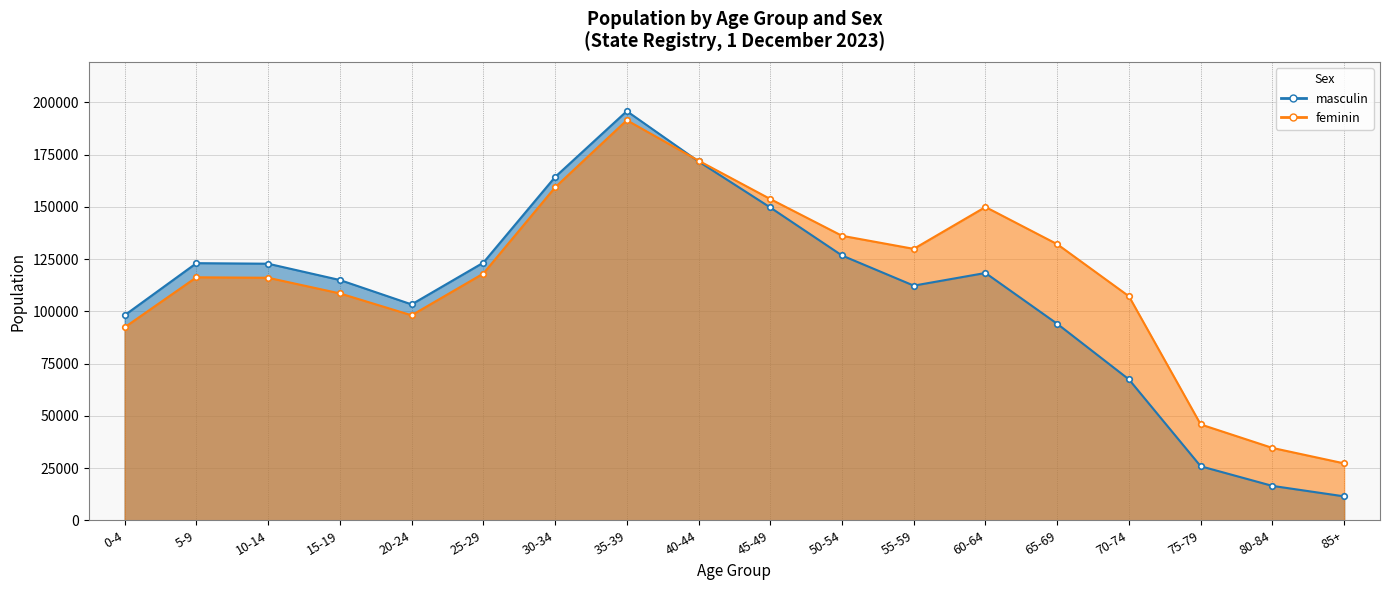

What are all the series names shown in the legend?

masculin, feminin